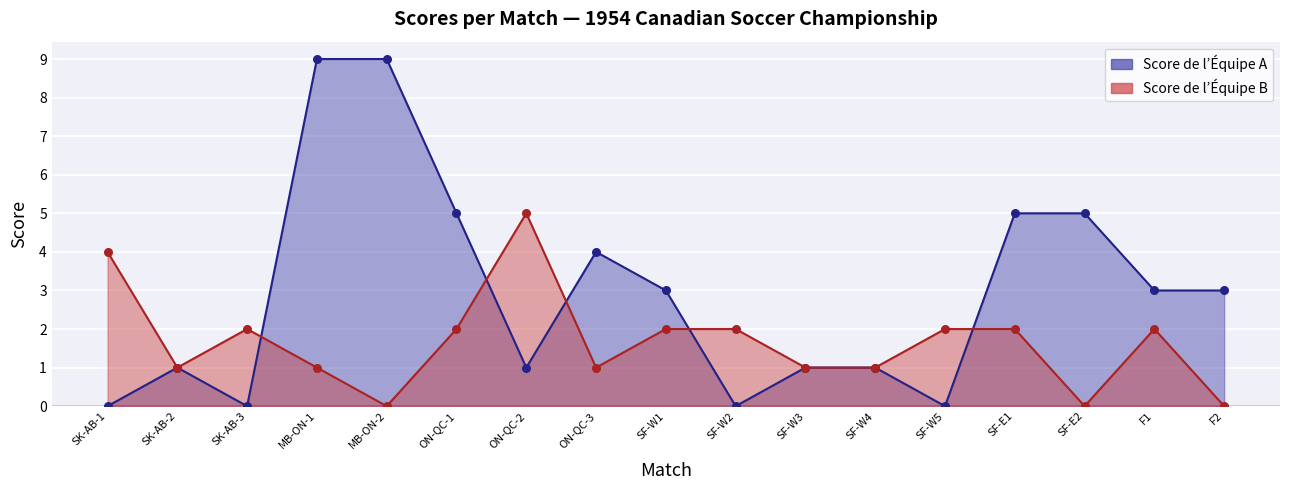

Which series contains the lowest Y value?

Score de l’Équipe A